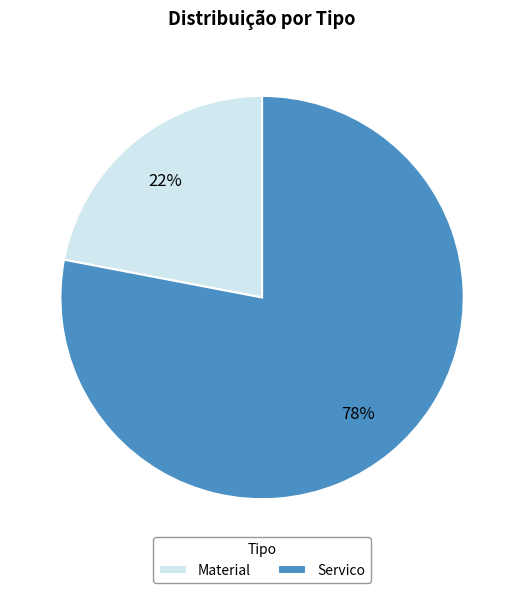

How many slices are in this pie chart?

2